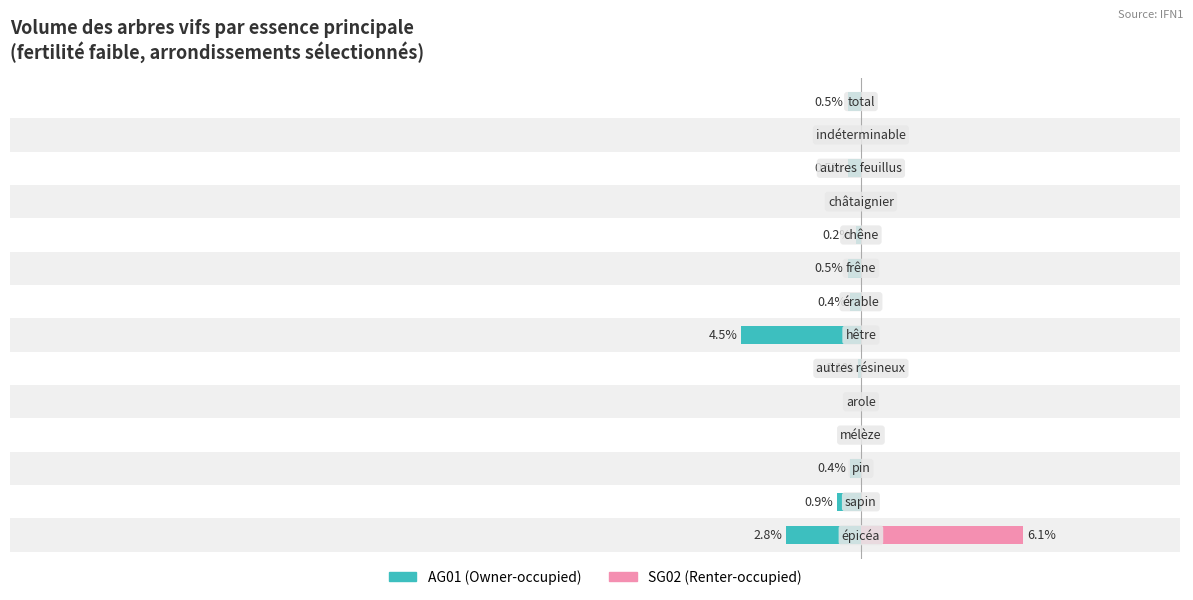

Which series has the widest spread of values?

SG02